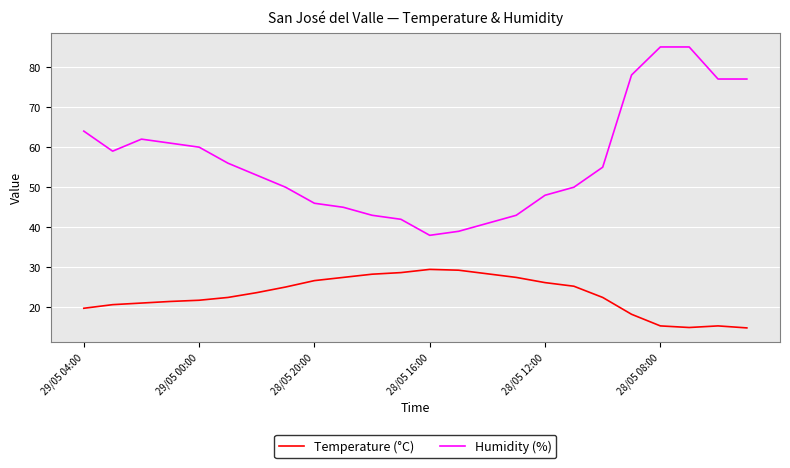

True or false: Humidity (%) and Temperature (°C) cross at least once.

False